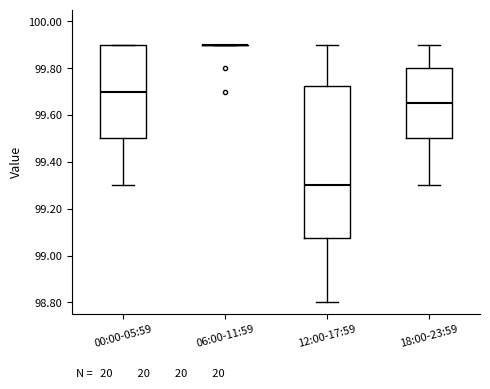

Reading left to right, transcribe this box plot: for each box, give where its median line is, the range the box spans, and where its two whiskers end, as read against the y-axis. The values are not printed on the chart, so give them approximately, as read against the axis.

00:00-05:59: median 99.70, box 99.50 to 99.90, whiskers 99.30 to 99.90
06:00-11:59: box collapsed to a line at 99.90, whiskers 99.90 to 99.90
12:00-17:59: median 99.30, box 99.08 to 99.72, whiskers 98.80 to 99.90
18:00-23:59: median 99.66, box 99.50 to 99.80, whiskers 99.30 to 99.90